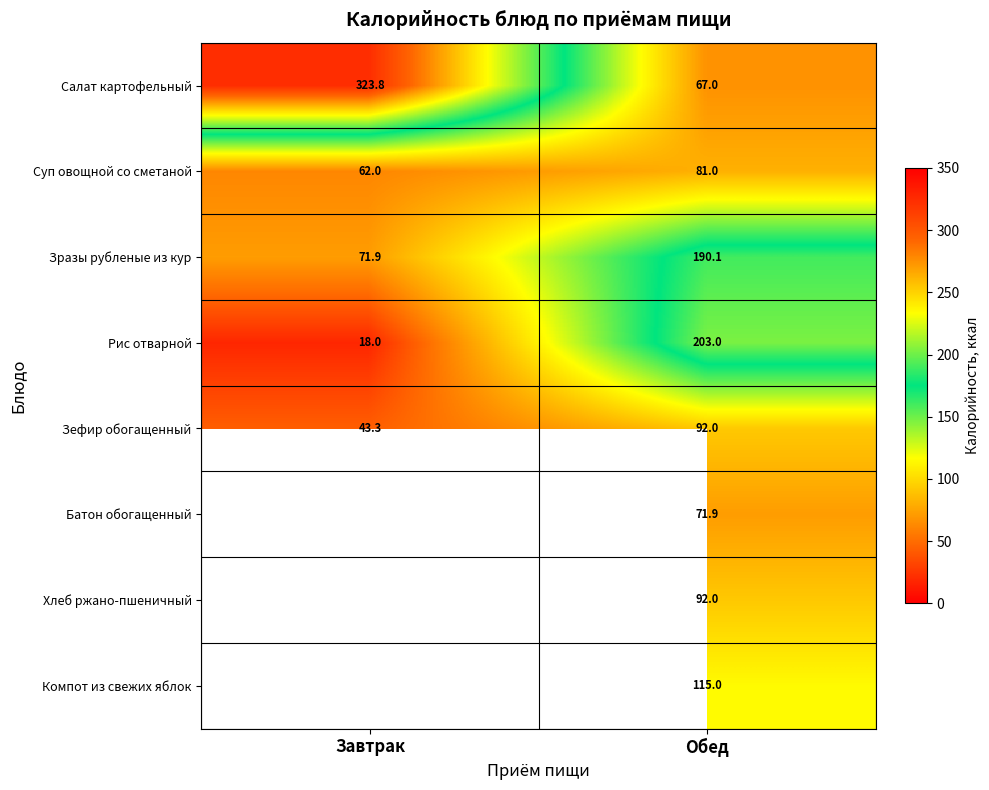

List the labels in order of Суп овощной со сметаной value, smallest first.

Завтрак, Обед